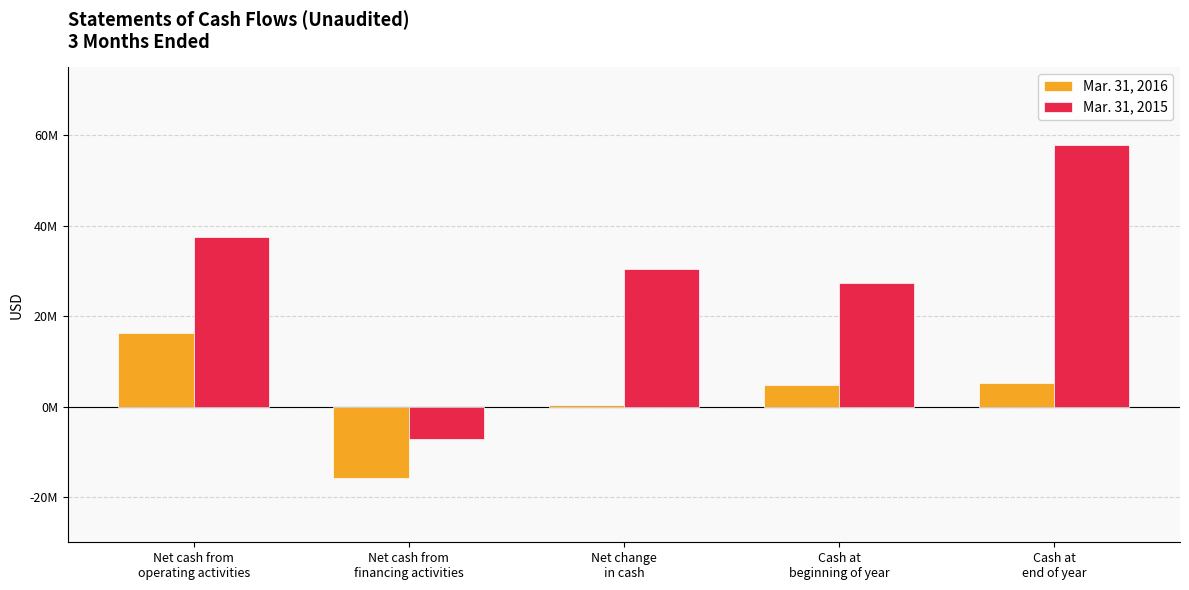

What position from the right is Net change
in cash?

3